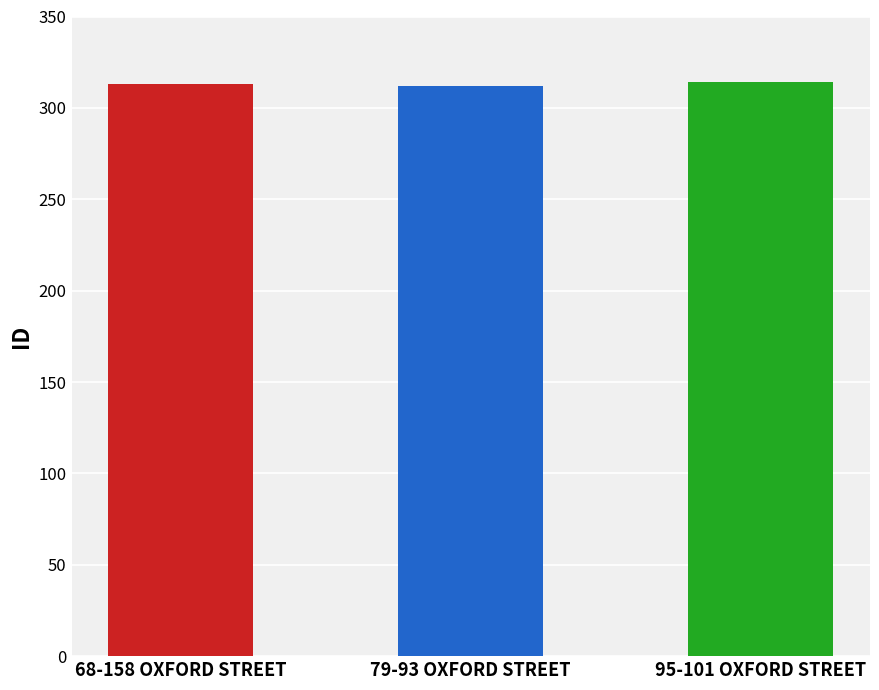

Rank the categories by value from lowest to highest.

79-93 OXFORD STREET, 68-158 OXFORD STREET, 95-101 OXFORD STREET